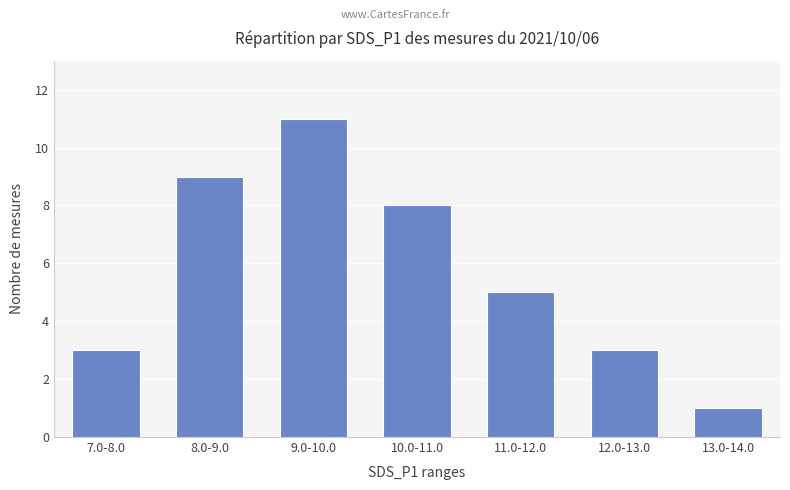

Reading left to right, list all the values displayed in this chart.

7.0-8.0=3	8.0-9.0=9	9.0-10.0=11	10.0-11.0=8	11.0-12.0=5	12.0-13.0=3	13.0-14.0=1